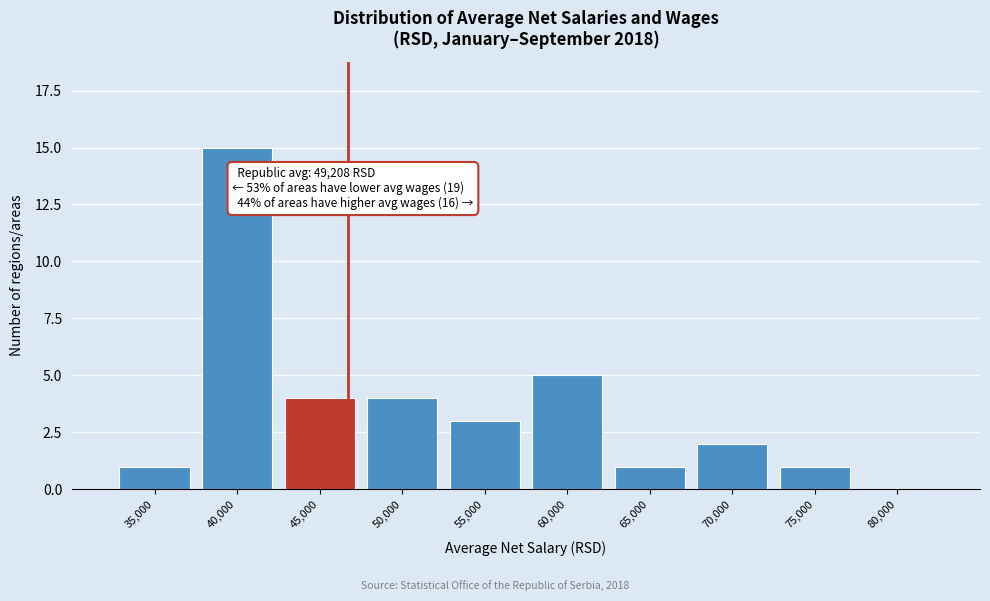

Reading left to right, transcribe all the data shown in this chart.

35,000=1	40,000=15	45,000=4	50,000=4	55,000=3	60,000=5	65,000=1	70,000=2	75,000=1	80,000=0